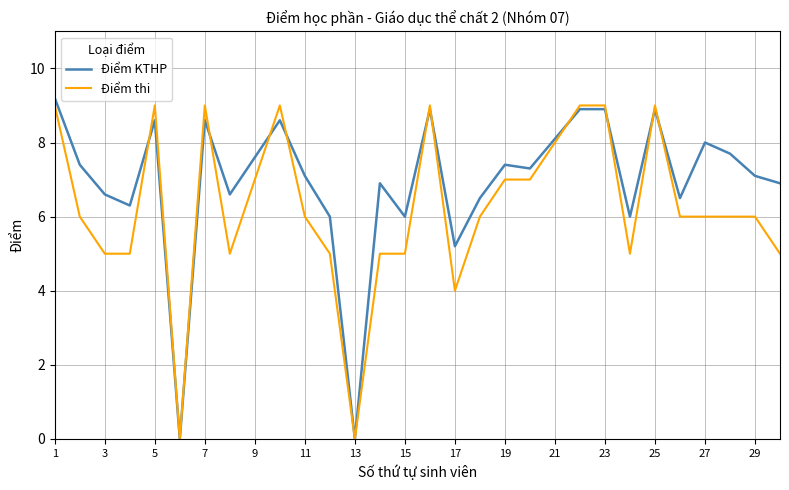

Rank the series by their average value, from highest to lowest.

Điểm KTHP, Điểm thi